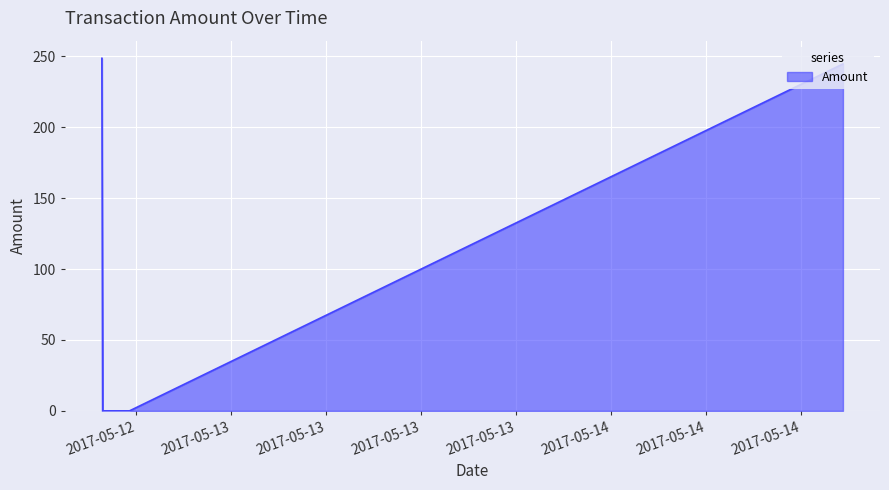

True or false: the data has more than 1 interior local peaks.

False